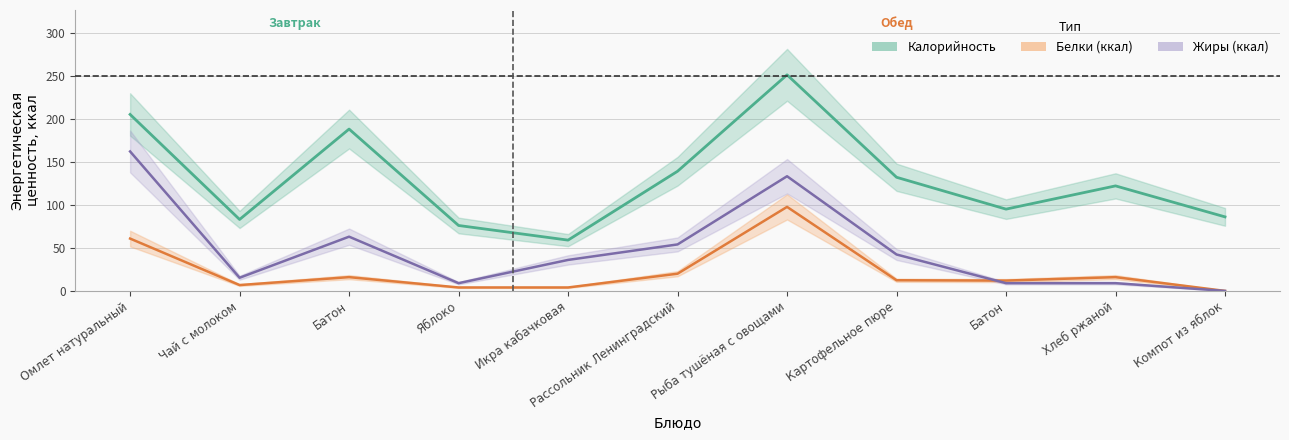

True or false: Жиры (ккал) and Калорийность cross at least once.

False